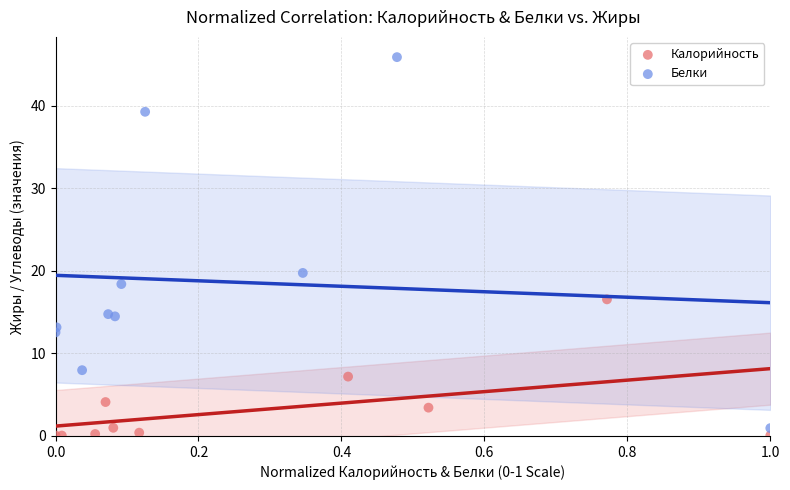

What are all the series names shown in the legend?

Калорийность, Белки